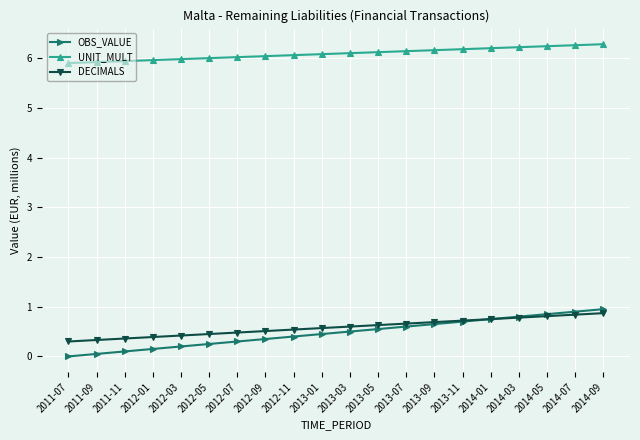

Rank the series at 2012-01 from highest to lowest value.

UNIT_MULT, DECIMALS, OBS_VALUE